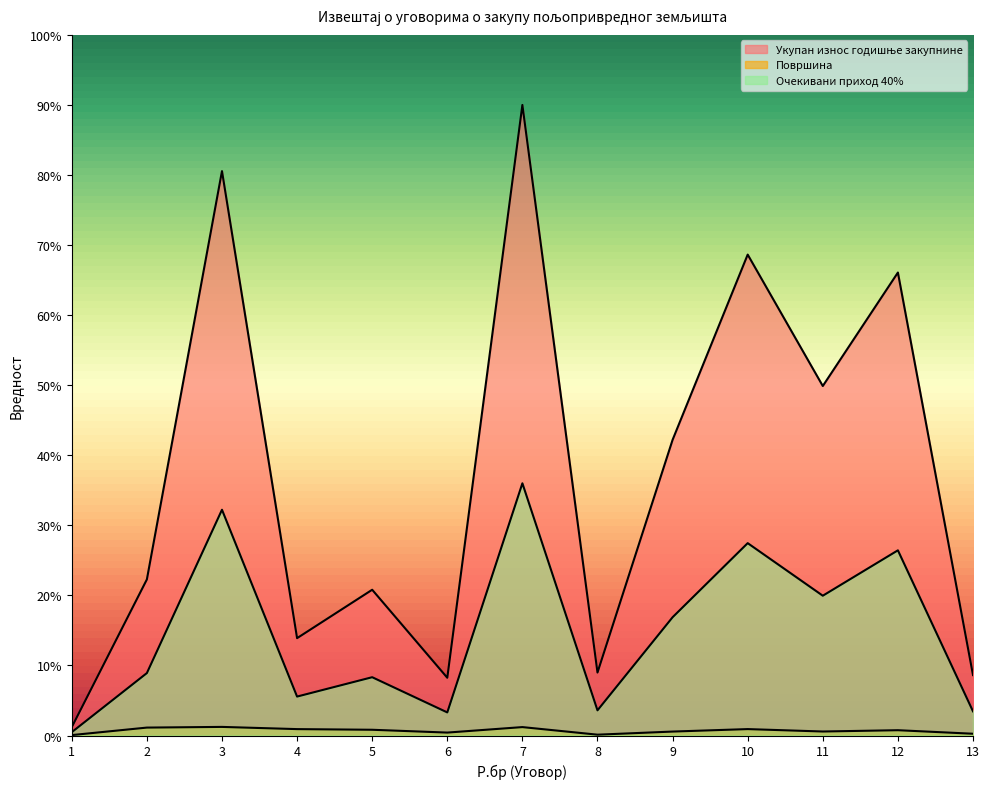

How many interior local valleys does the Површина series have?

3